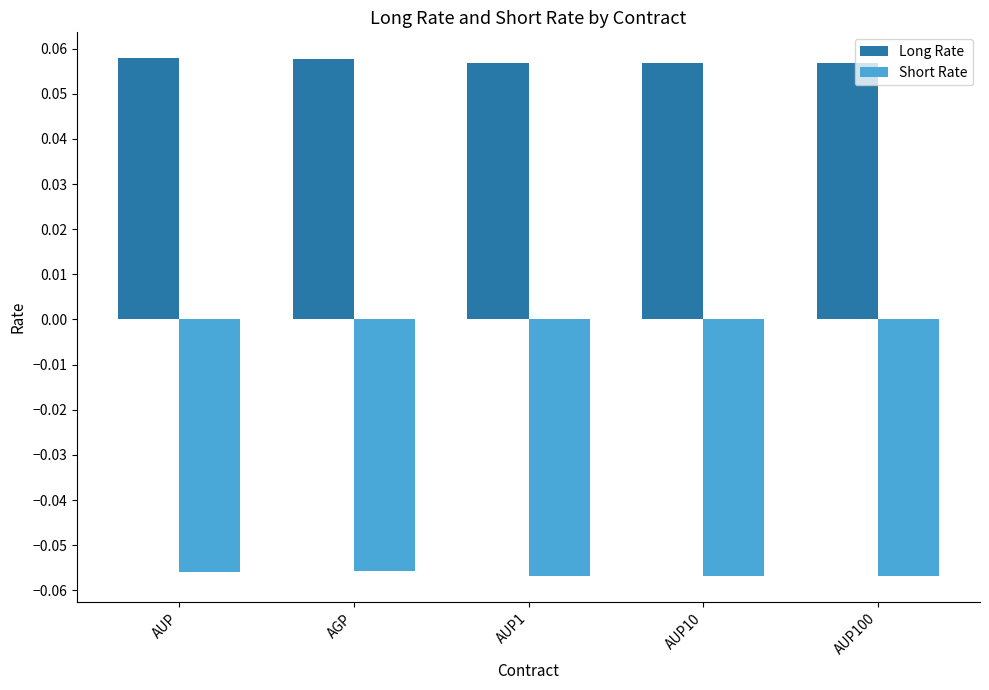

At how many categories does at least one series exceed 0?

5